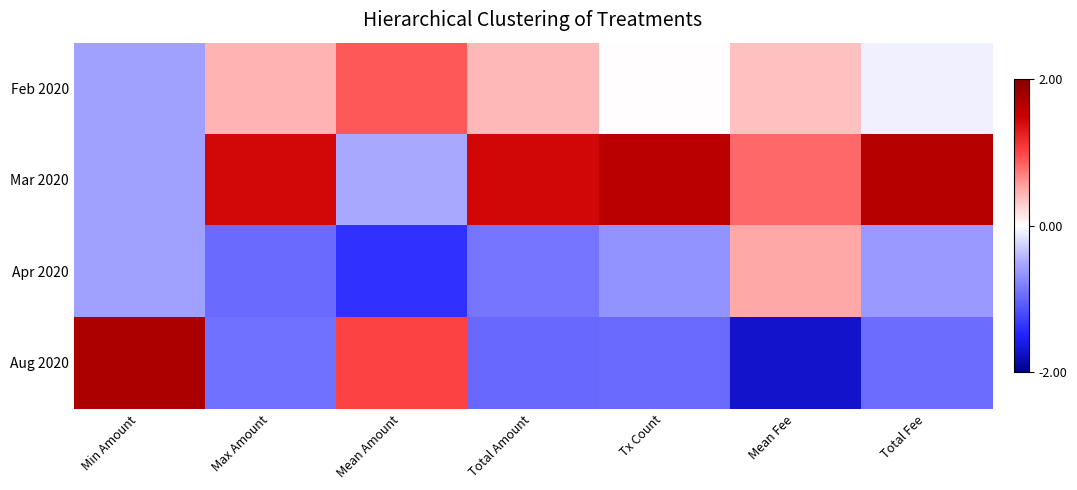

Rank the series by their maximum value, from lowest to highest.

Apr 2020, Feb 2020, Mar 2020, Aug 2020